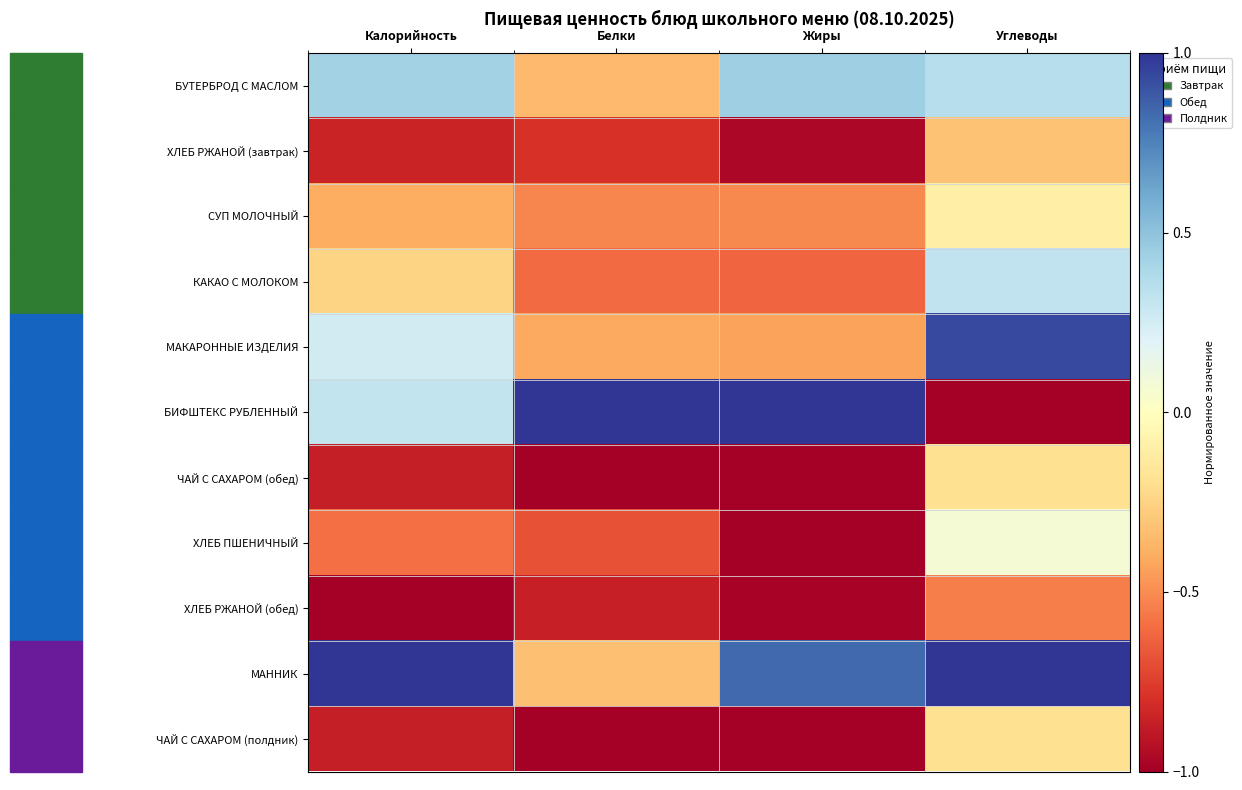

What is the difference between the highest and lowest values at Калорийность?

2.0